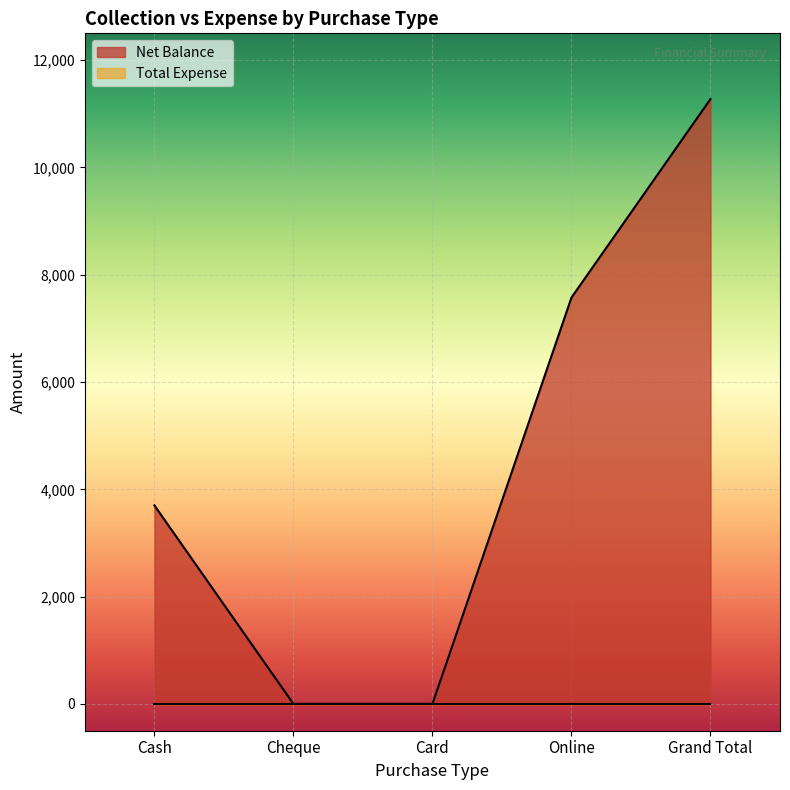

What value does the data have at Online, to the nearest 10?

7580